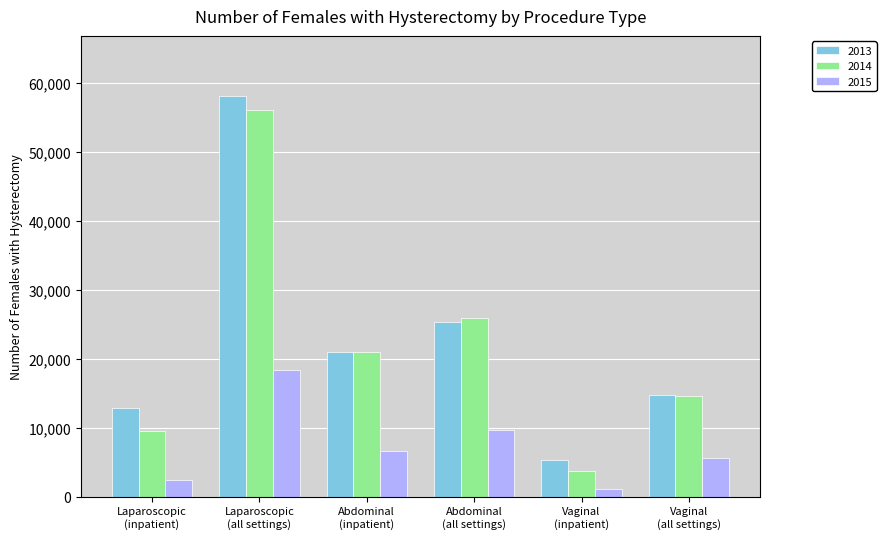

What is the label of the 5th bar from the left?

Vaginal
(inpatient)